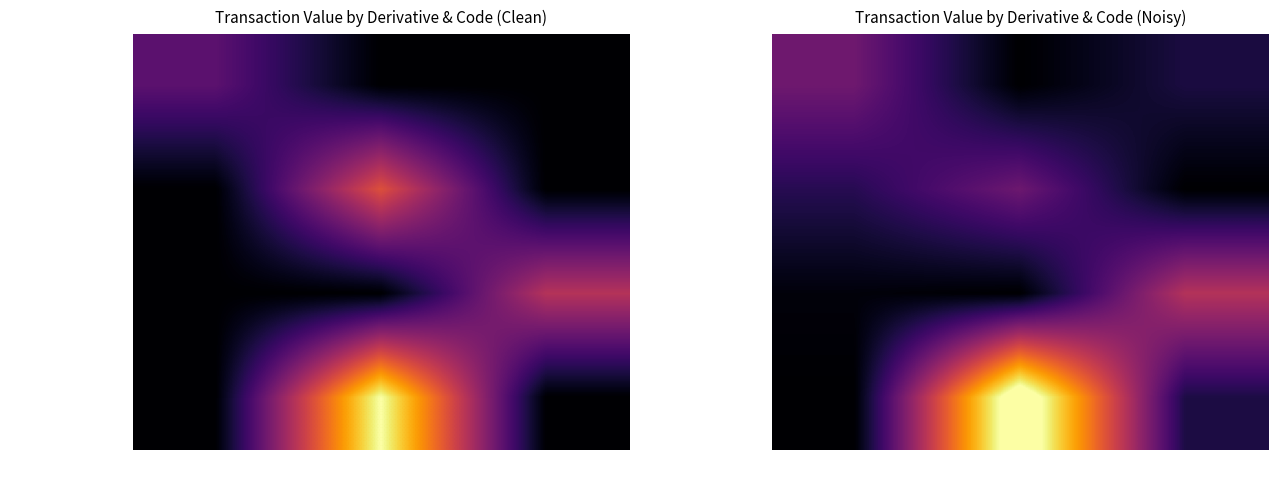

Which series changed the most between M (ESOP) and P (Purchase)?

hasDerivative=0 (2018)